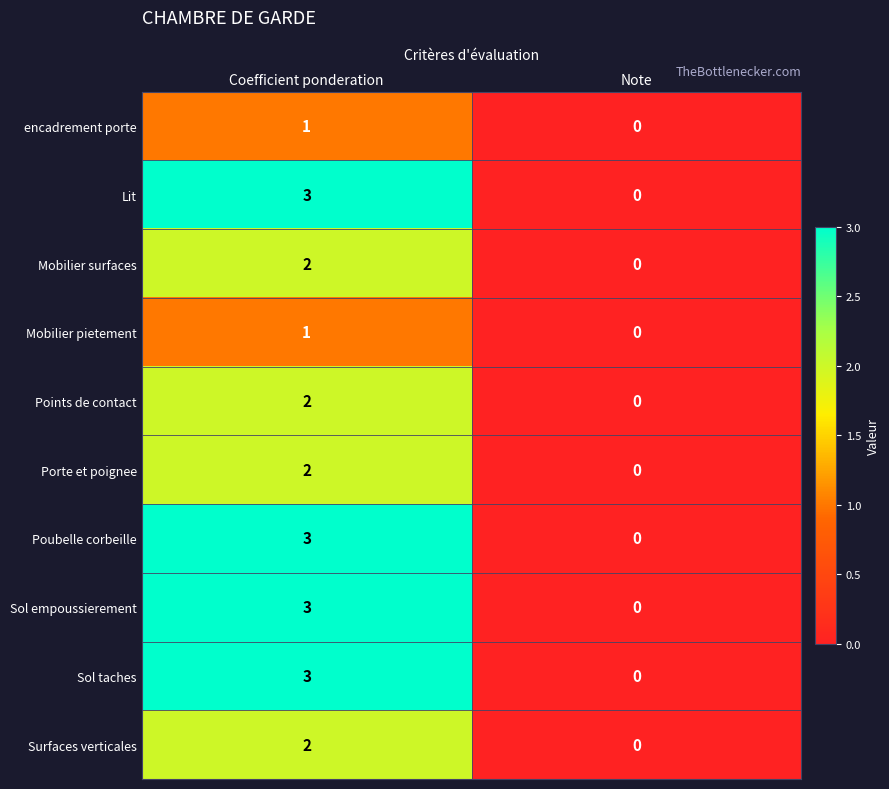

Reading right to left, what are all the values shown in this chart?

encadrement porte: Note=0	Coefficient ponderation=1
Lit: Note=0	Coefficient ponderation=3
Mobilier surfaces: Note=0	Coefficient ponderation=2
Mobilier pietement: Note=0	Coefficient ponderation=1
Points de contact: Note=0	Coefficient ponderation=2
Porte et poignee: Note=0	Coefficient ponderation=2
Poubelle corbeille: Note=0	Coefficient ponderation=3
Sol empoussierement: Note=0	Coefficient ponderation=3
Sol taches: Note=0	Coefficient ponderation=3
Surfaces verticales: Note=0	Coefficient ponderation=2